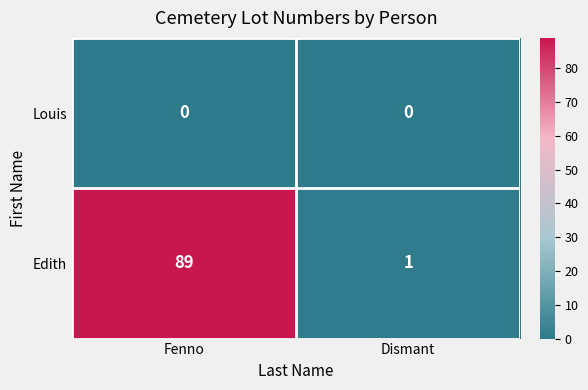

Is the value of Edith at Dismant greater than the value of Louis at Fenno?

Yes